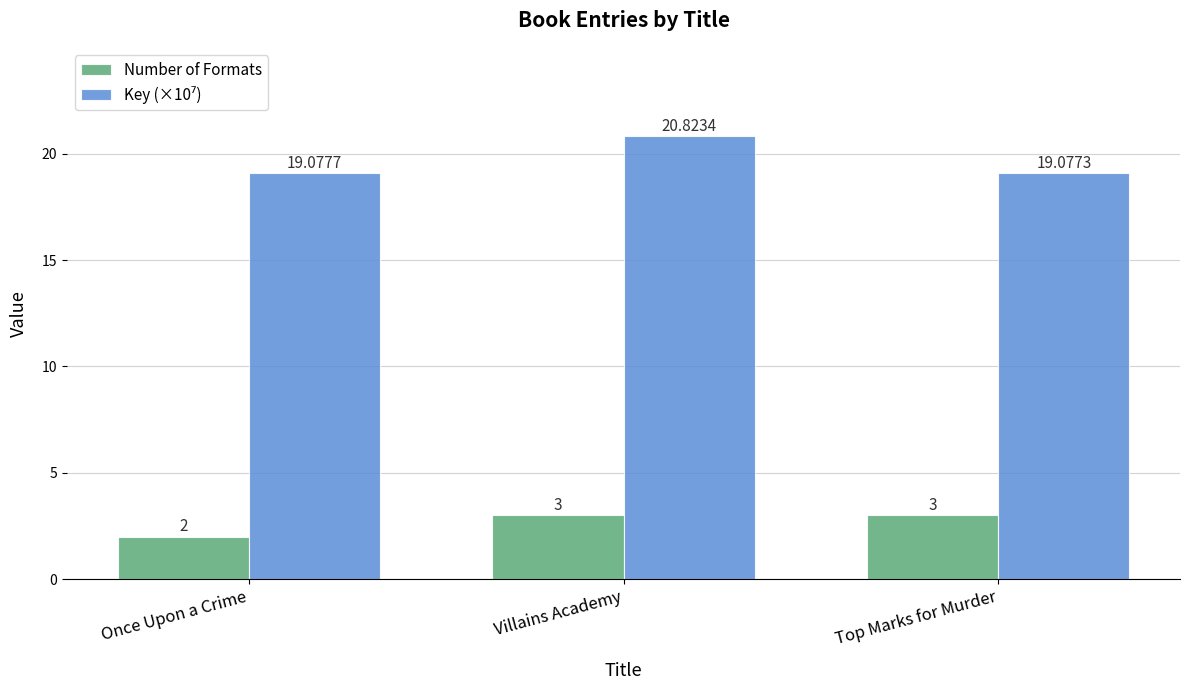

What is the average value of the Number of Formats series?

2.7